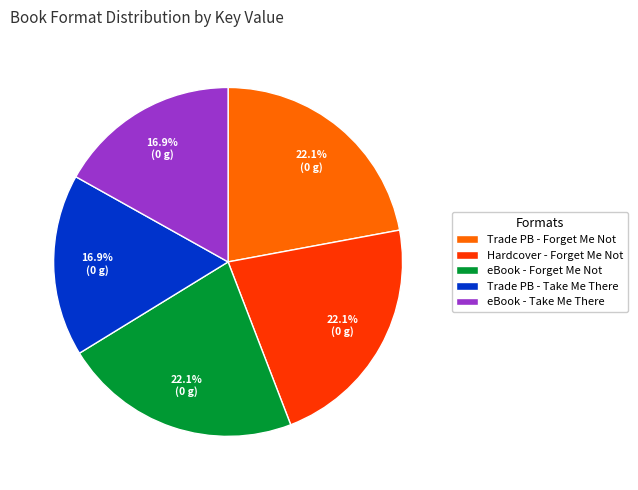

How much of the chart is everything except Hardcover - Forget Me Not?

77.9%